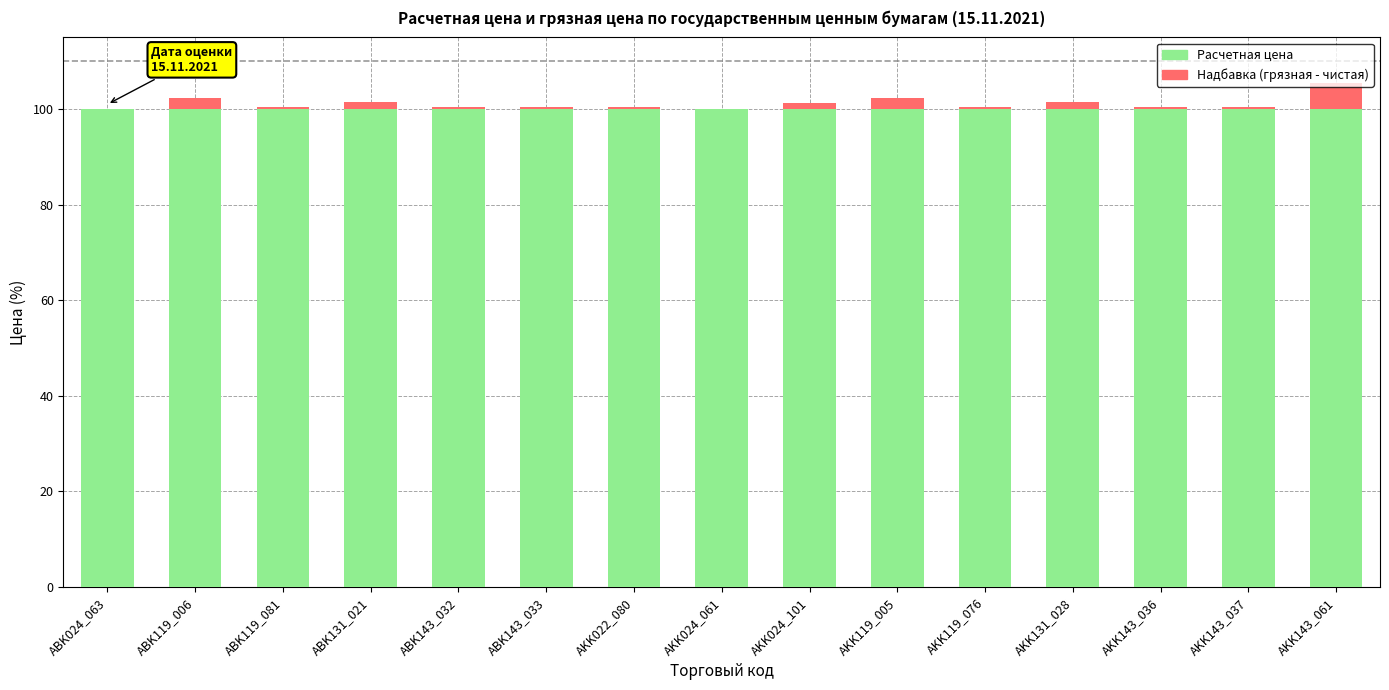

Count the number of categories in the chart.

15